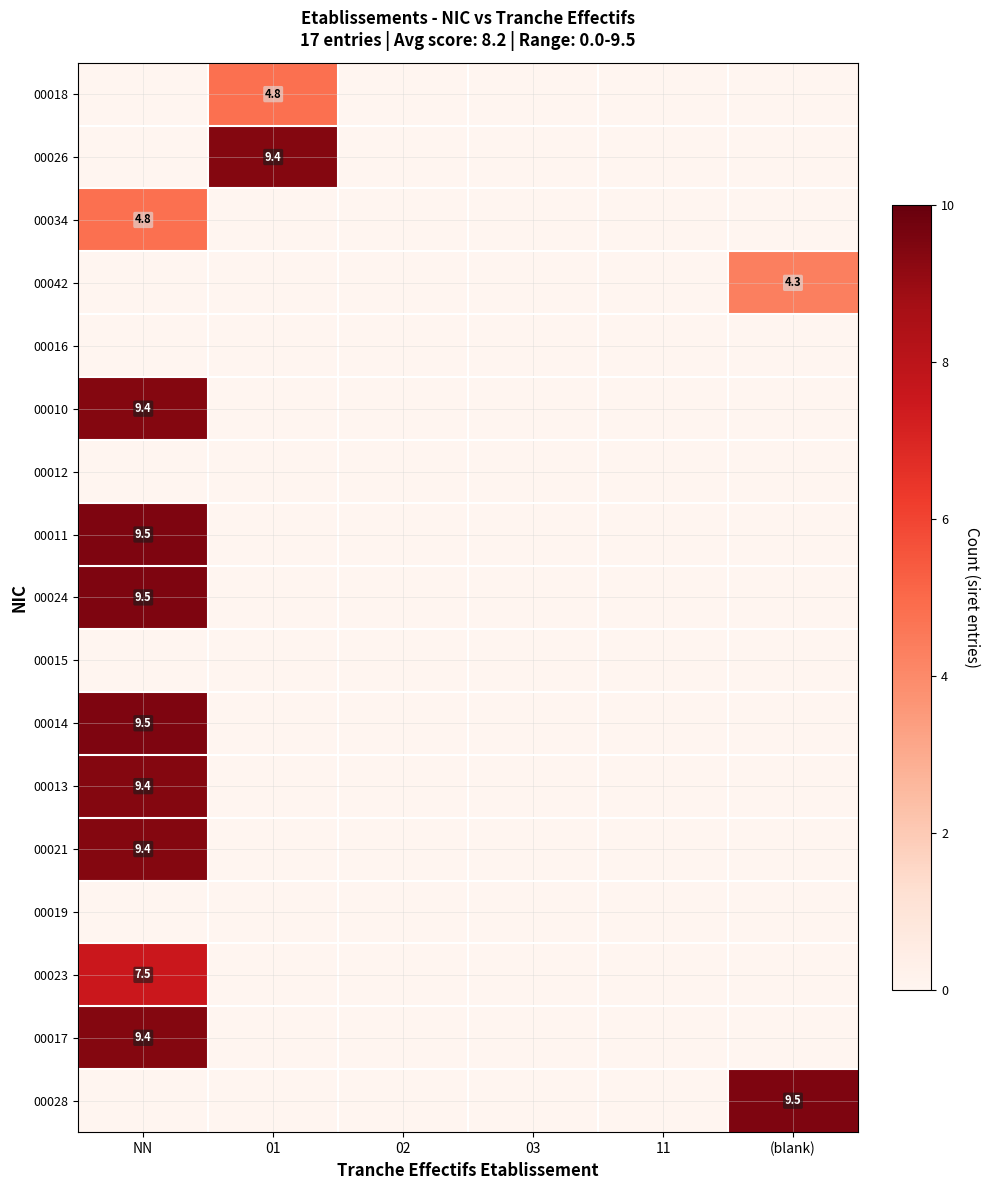

Rank the series at 01 from highest to lowest value.

00026, 00018, 00034, 00042, 00016, 00010, 00012, 00011, 00024, 00015, 00014, 00013, 00021, 00019, 00023, 00017, 00028